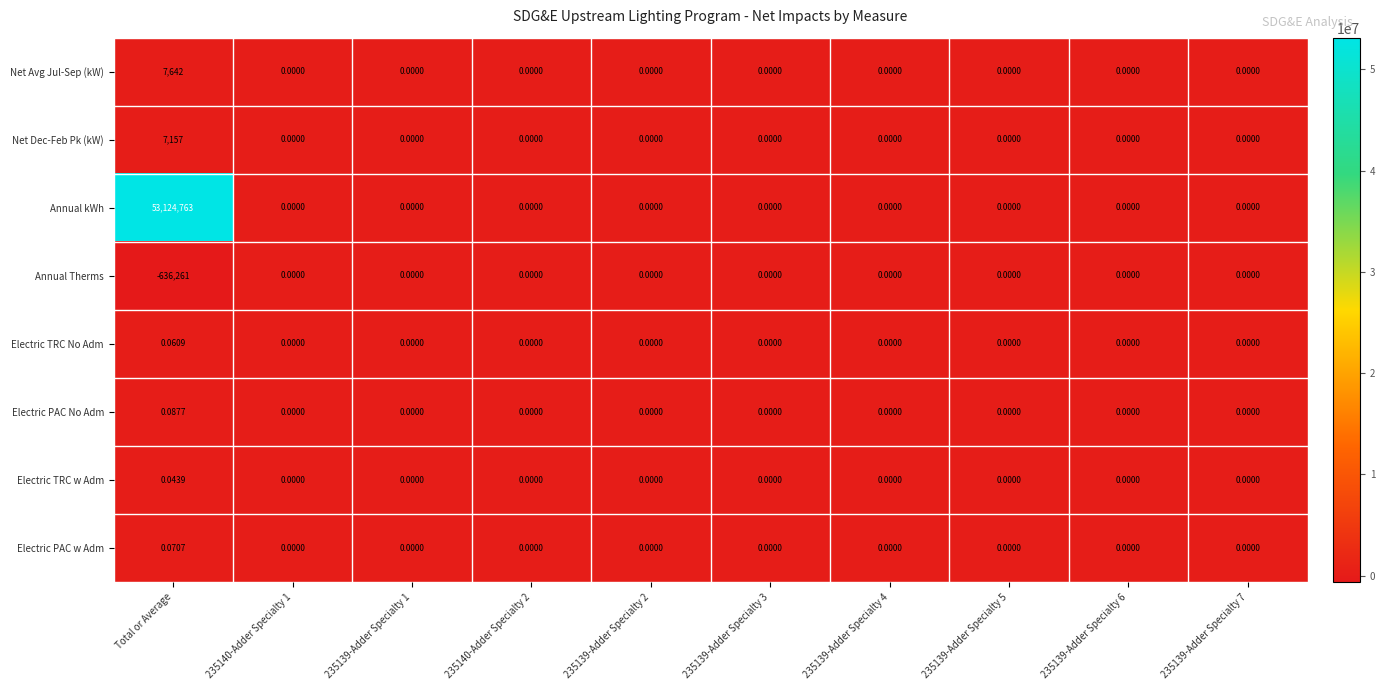

Count the number of data series in this chart.

8